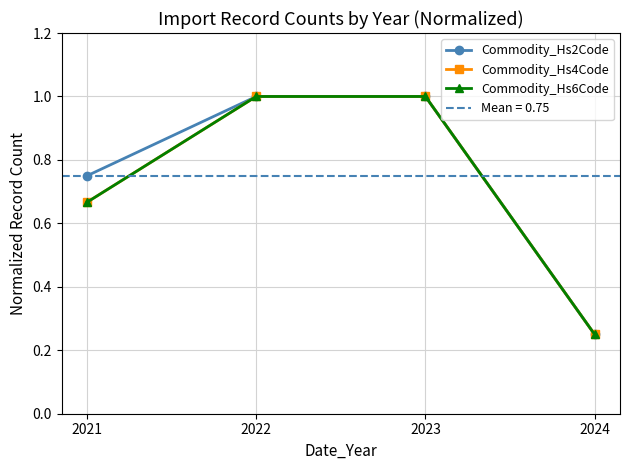

Is the value of Commodity_Hs4Code at 2021 greater than the value of Commodity_Hs6Code at 2022?

No